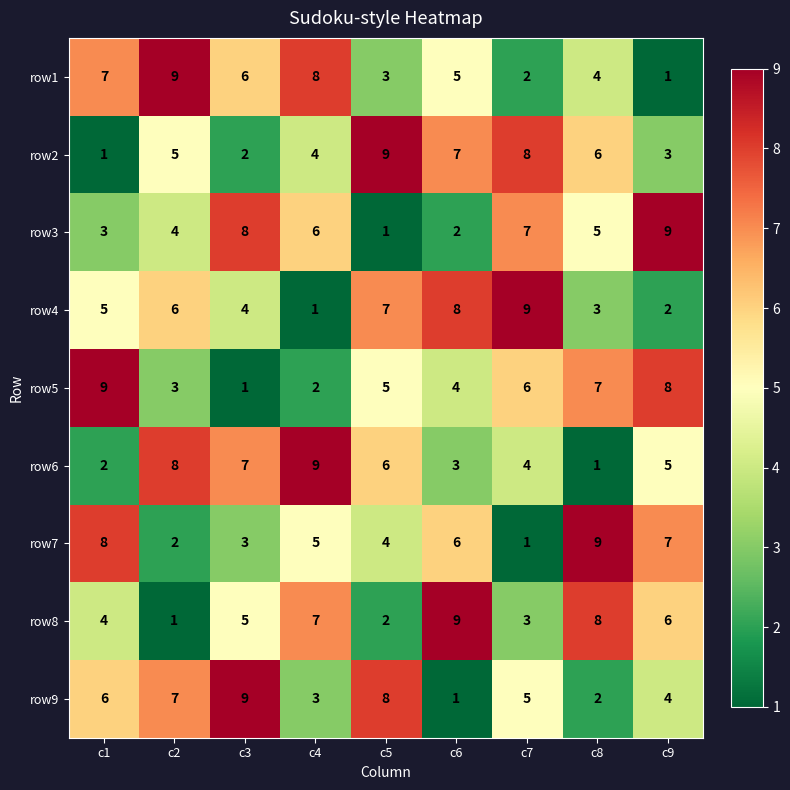

What is the spread (max minus min) of values at c1?

8